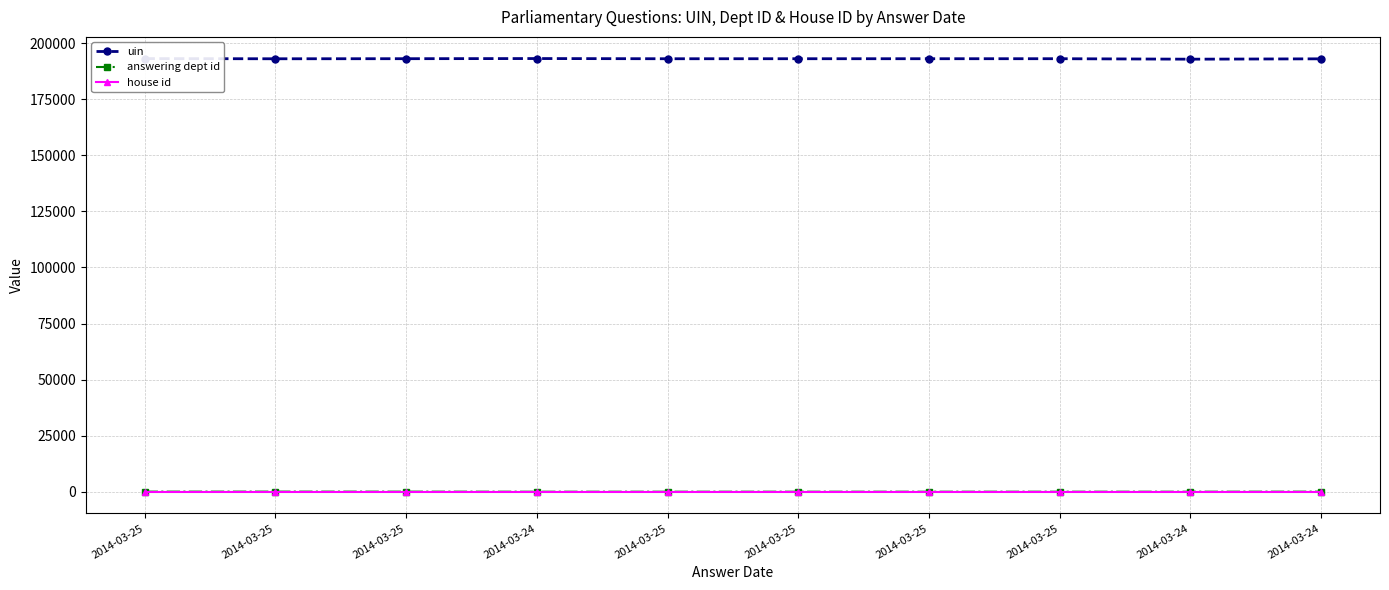

True or false: answering dept id and house id cross at least once.

False